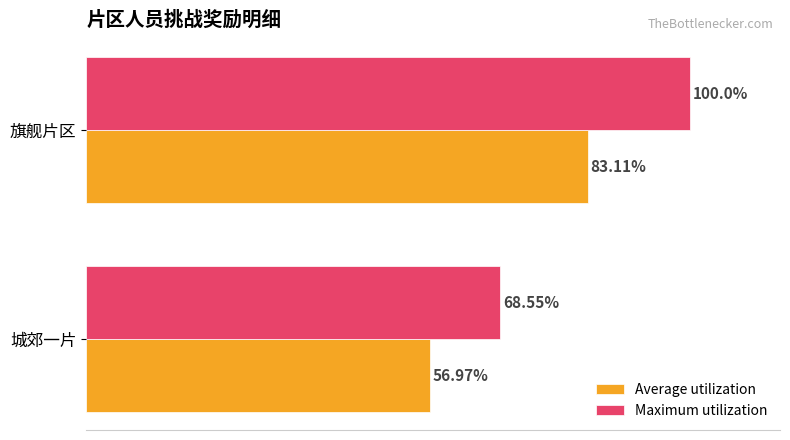

At which label is Maximum utilization closest to 84?

城郊一片